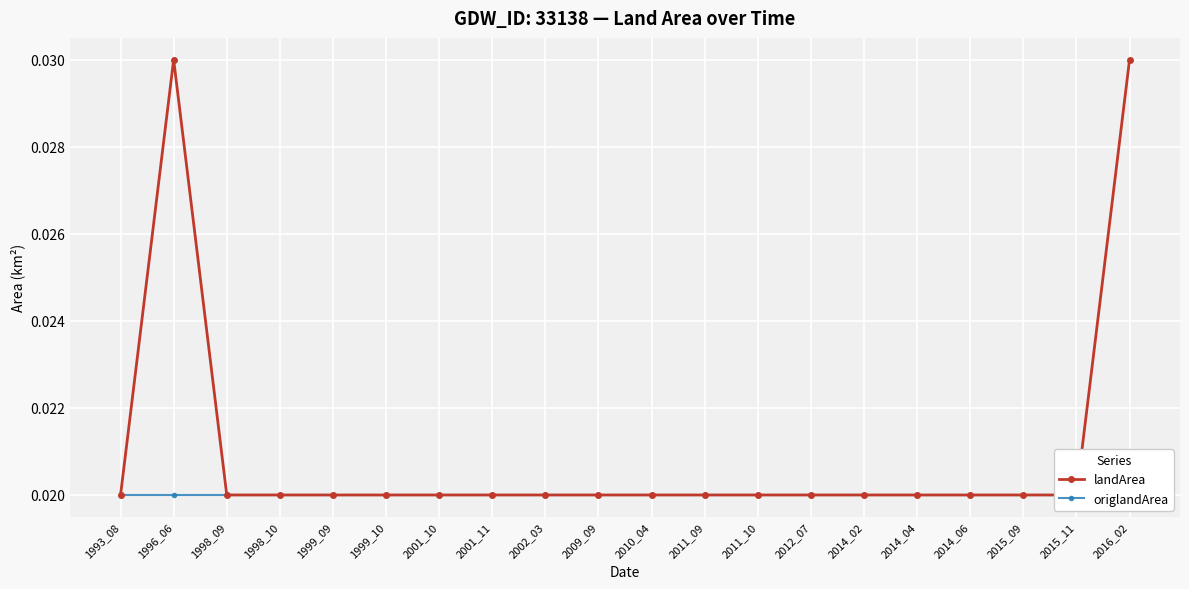

Which series has the widest spread of values?

landArea